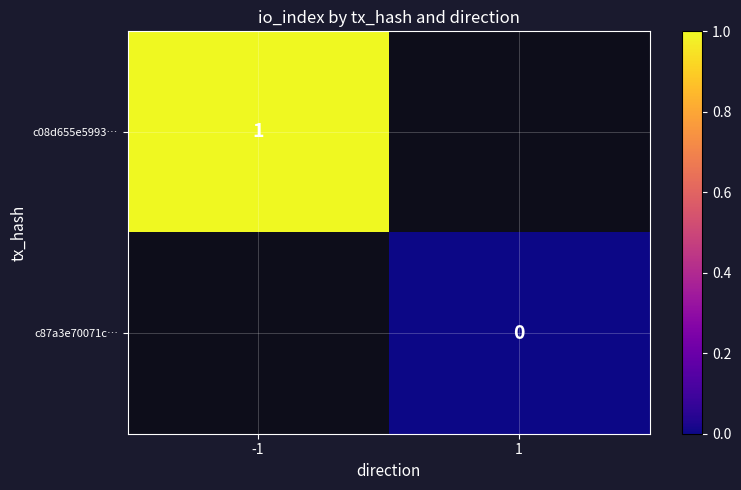

At which category does the chart reach its peak across all series?

-1